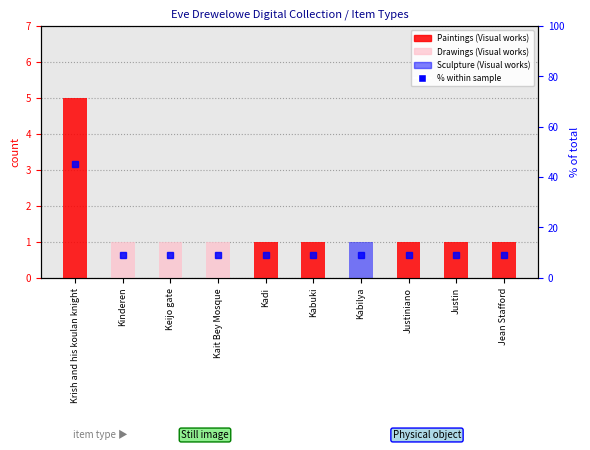

The % within sample series shows 9 at Kabuki. True or false?

True